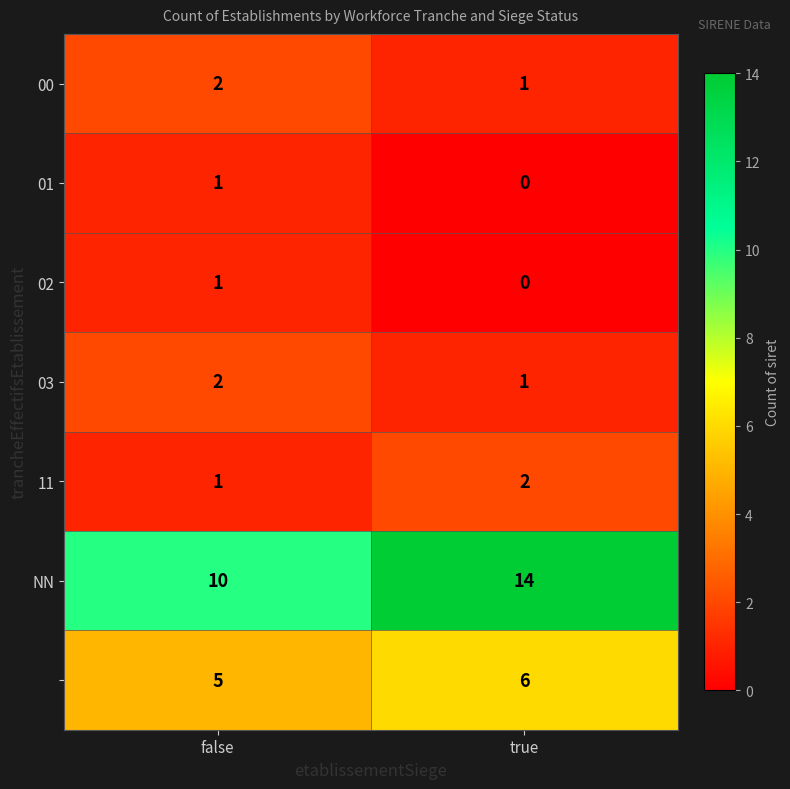

What is the total value across all series at false?

22